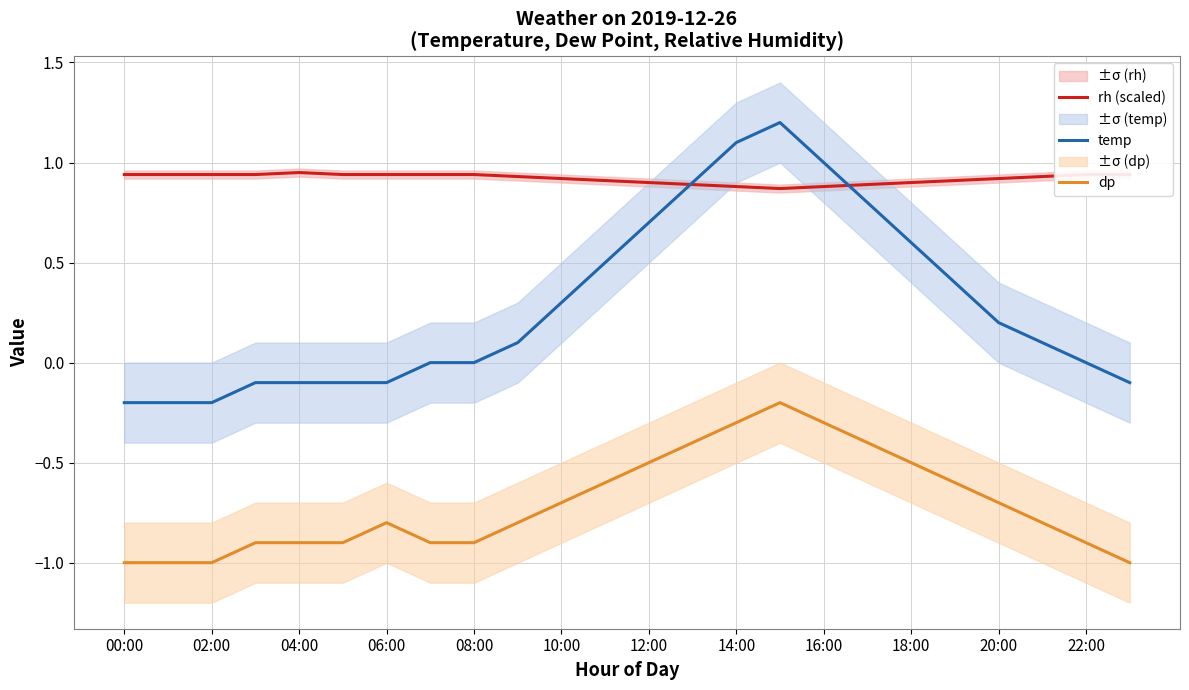

What is the total value across all series at 19?

0.7